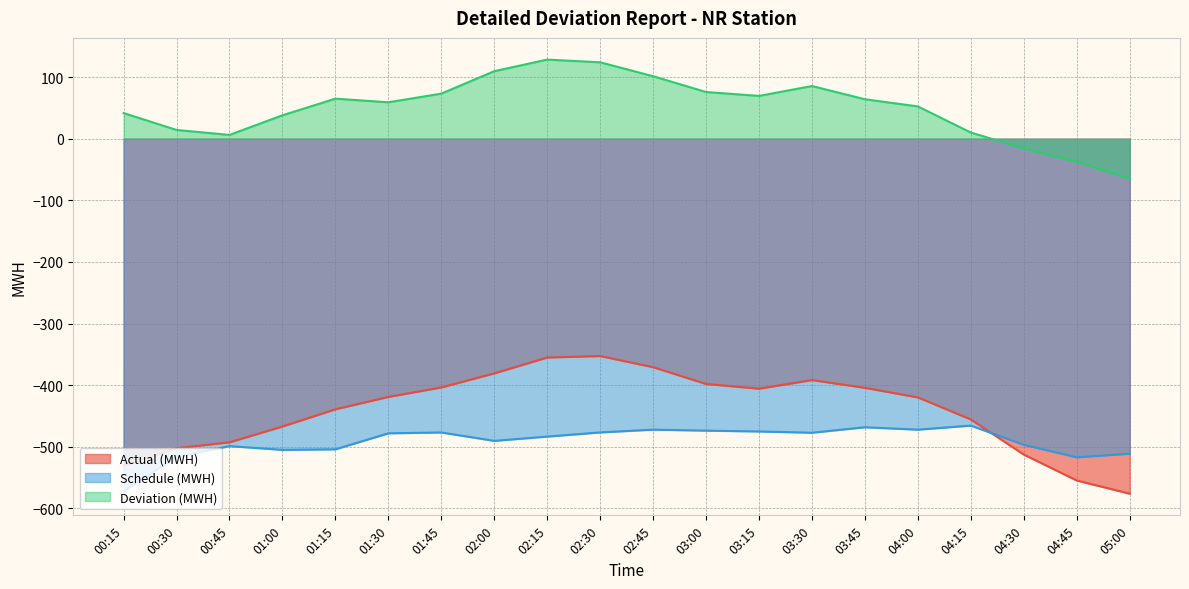

How many values in Deviation (MWH) are above zero?

17